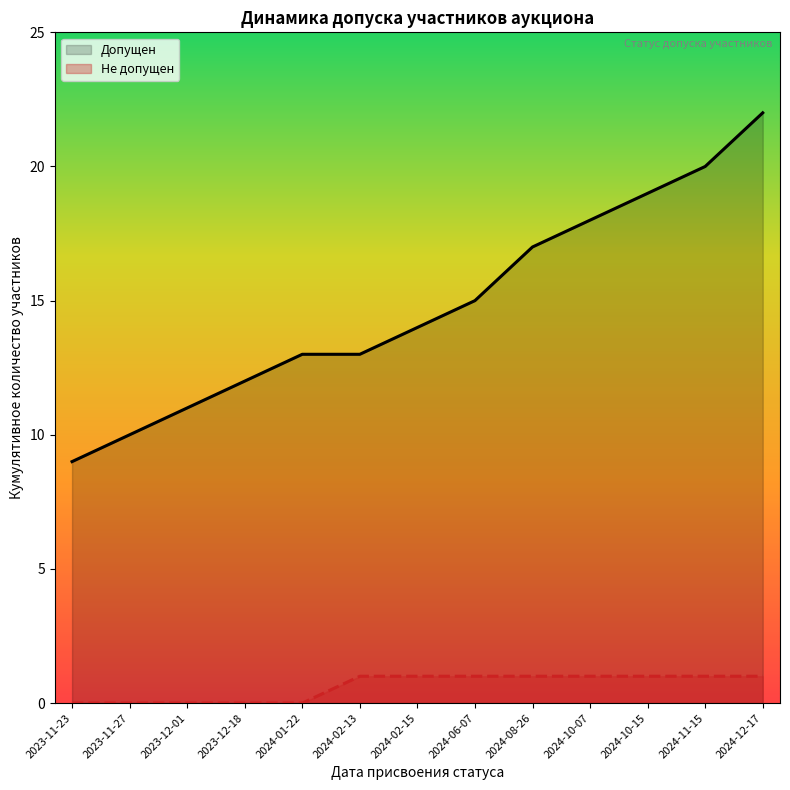

Rank the series by their maximum value, from highest to lowest.

Допущен, Не допущен